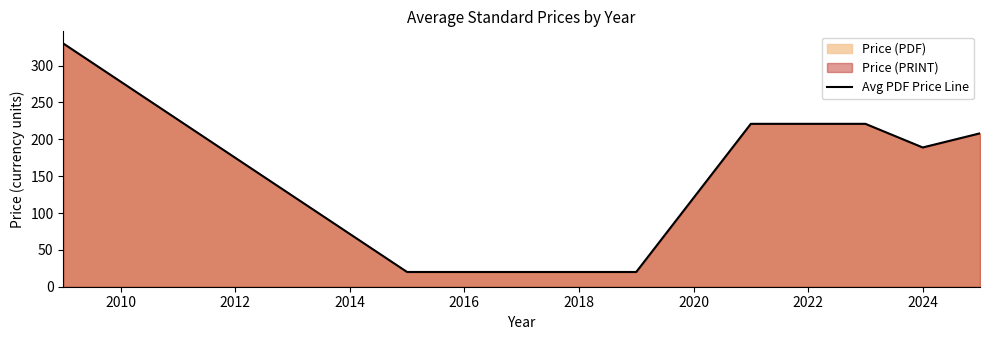

What is the sum of all values?

1430.1